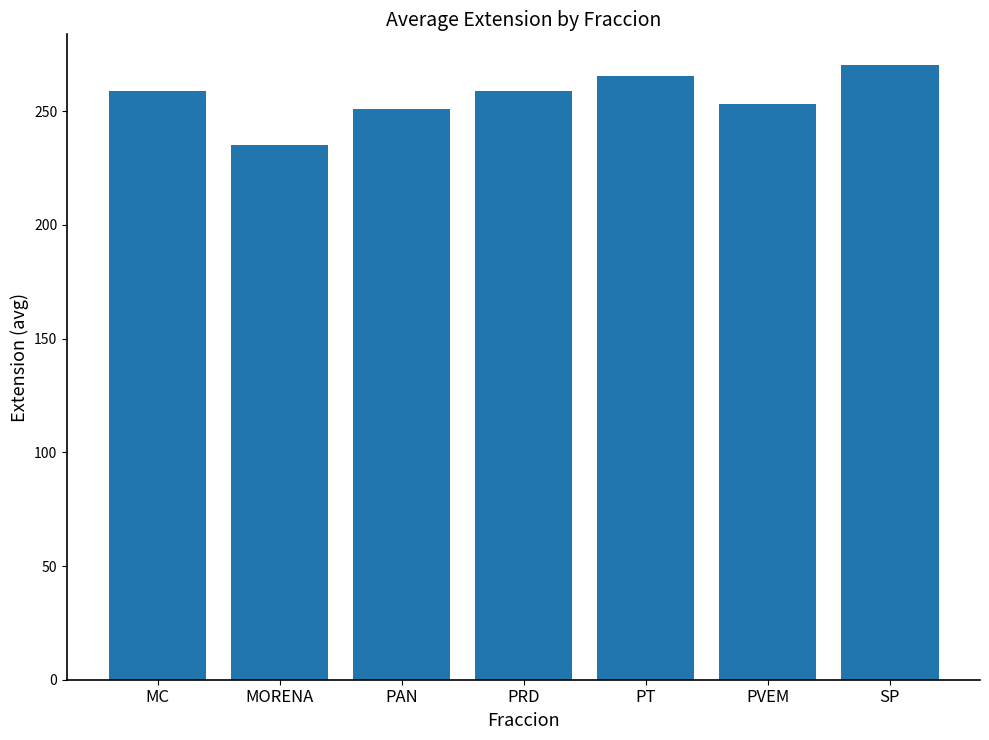

Does the chart contain any negative values?

No